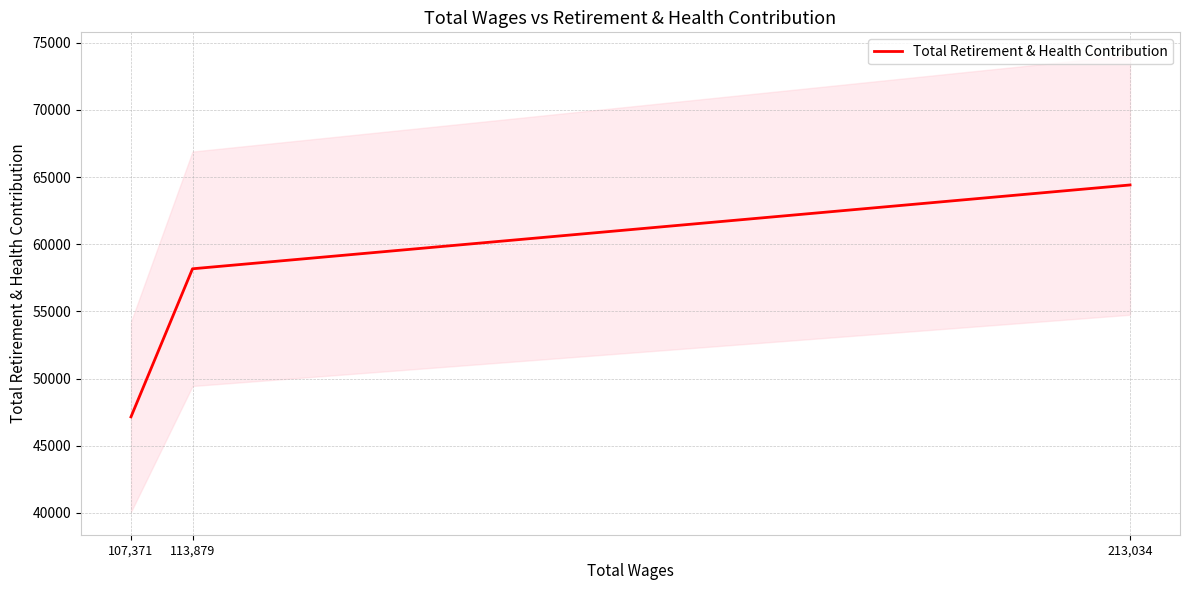

At which category does the chart reach its peak across all series?

213,034